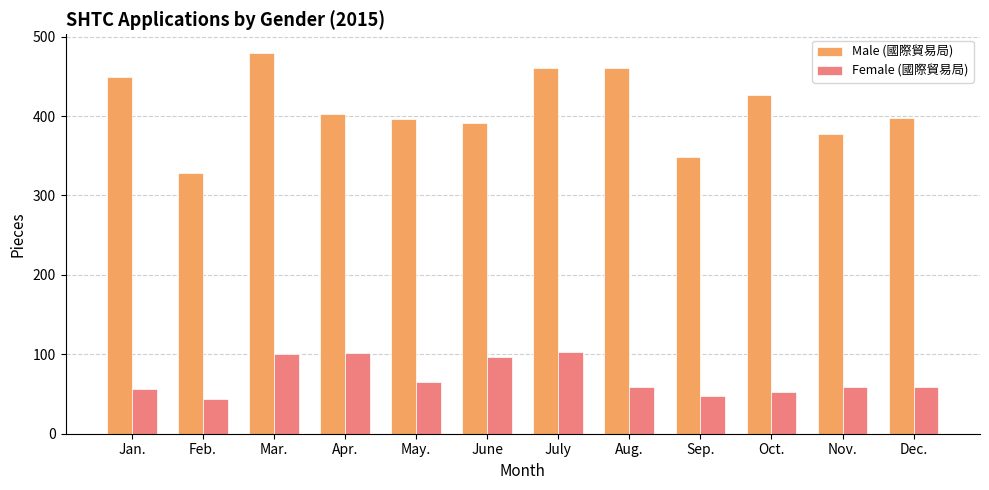

What is the difference between the second highest and minimum values in the Male (國際貿易局) series?

133